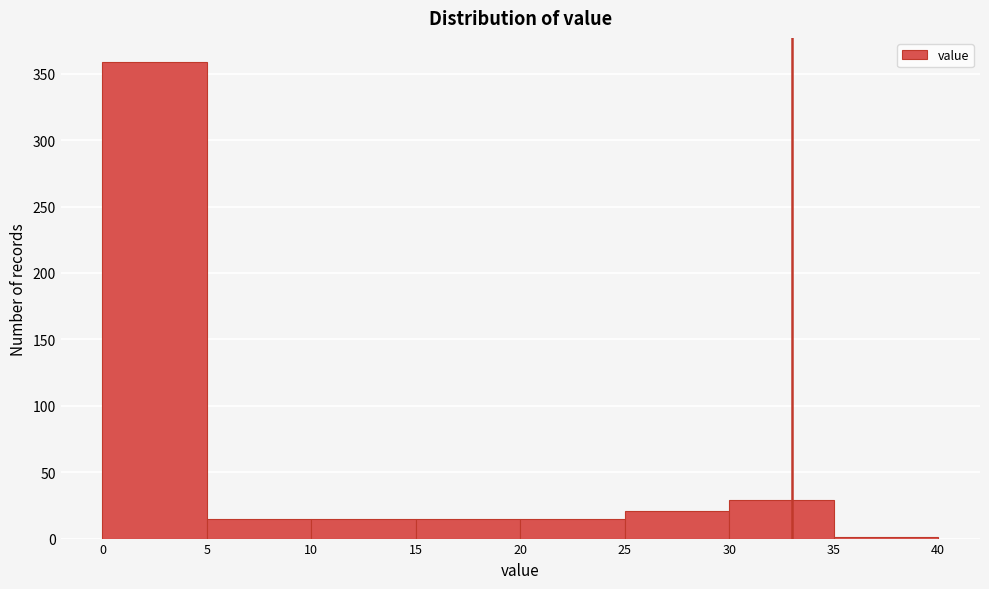

Reading left to right, list every bar in this chart as the range it spans on the x-axis followed by its height. The values are not printed on the chart, so give them approximately, as read against the axis.

0 to 5: 360
5 to 10: 15
10 to 15: 15
15 to 20: 15
20 to 25: 15
25 to 30: 20
30 to 35: 30
35 to 40: under 5